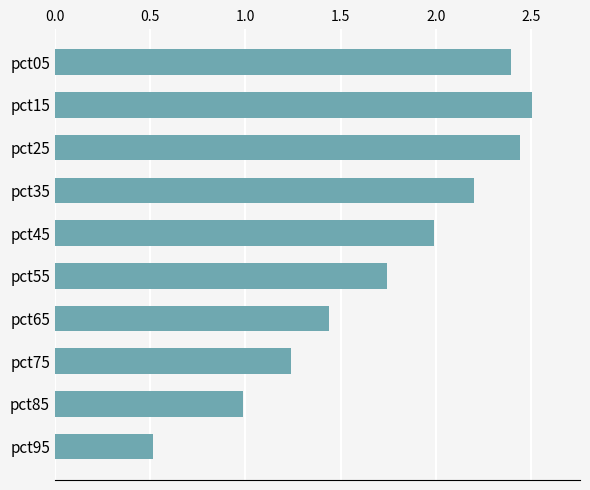

Rank the categories by value from lowest to highest.

pct95, pct85, pct75, pct65, pct55, pct45, pct35, pct05, pct25, pct15